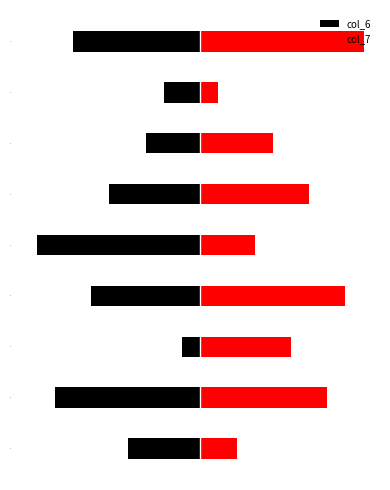

Is the value of col_6 at 5 greater than the value of col_7 at 4?

No